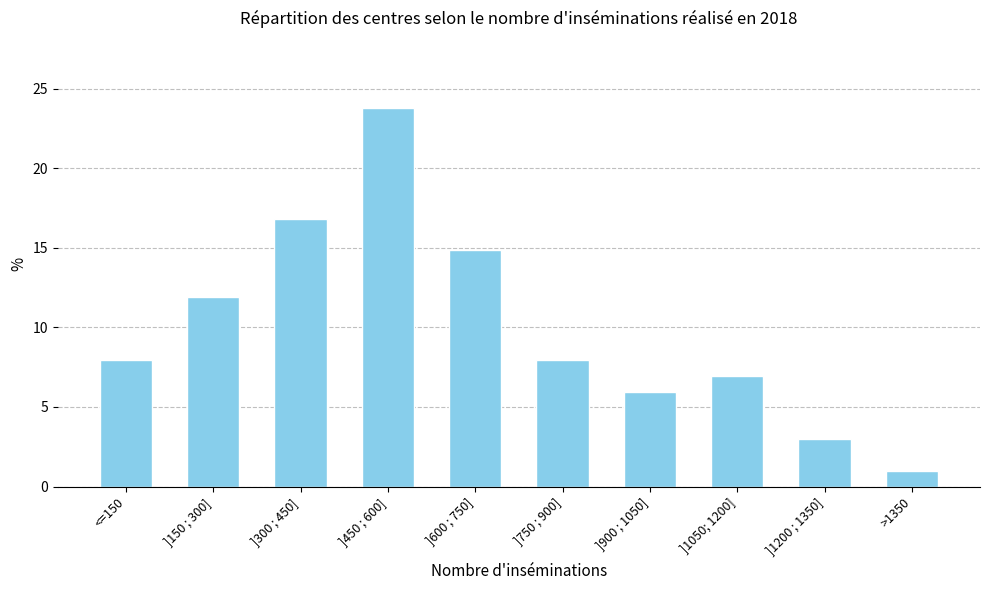

The chart shows a value of 11.2 at ]1050; 1200]. True or false?

False